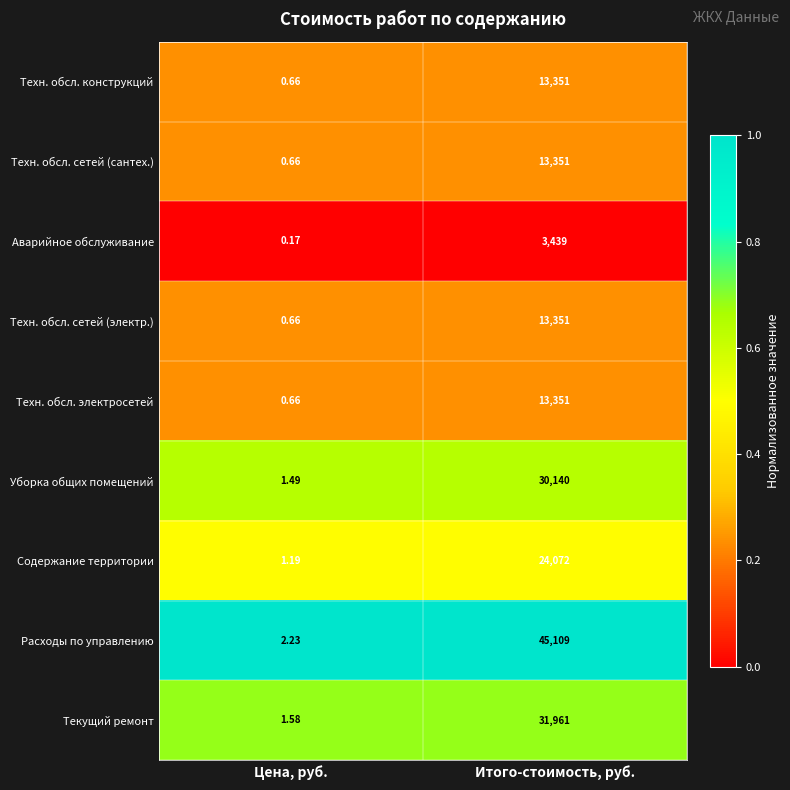

Where is Расходы по управлению nearest to the value 22555?

Цена, руб.